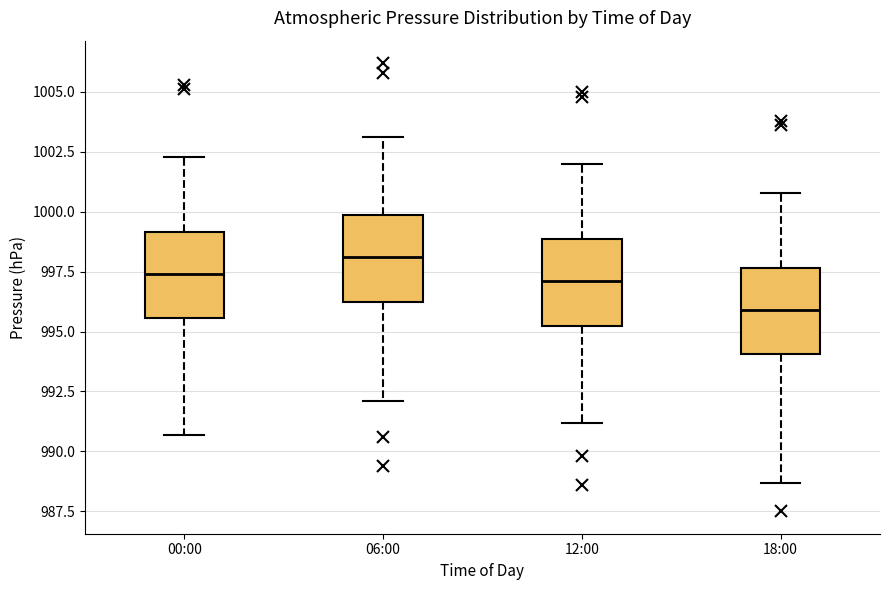

Where does the lower whisker of the box for 00:00 end on the y-axis? The values are not printed on the chart, so give them approximately, as read against the axis.

990.5